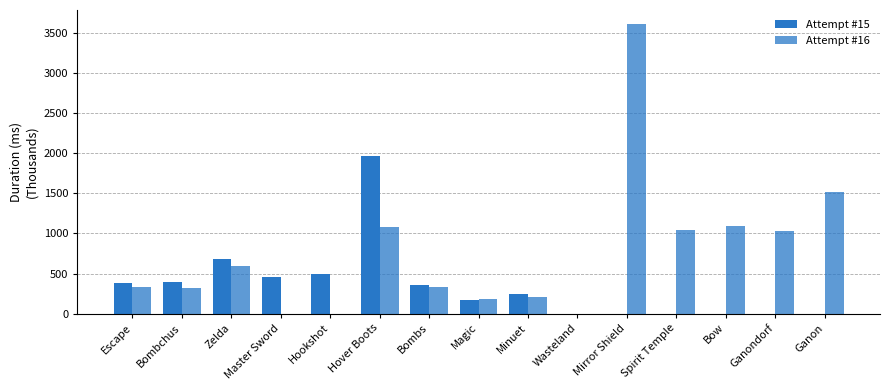

How many data points in Attempt #15 are above 248?

8